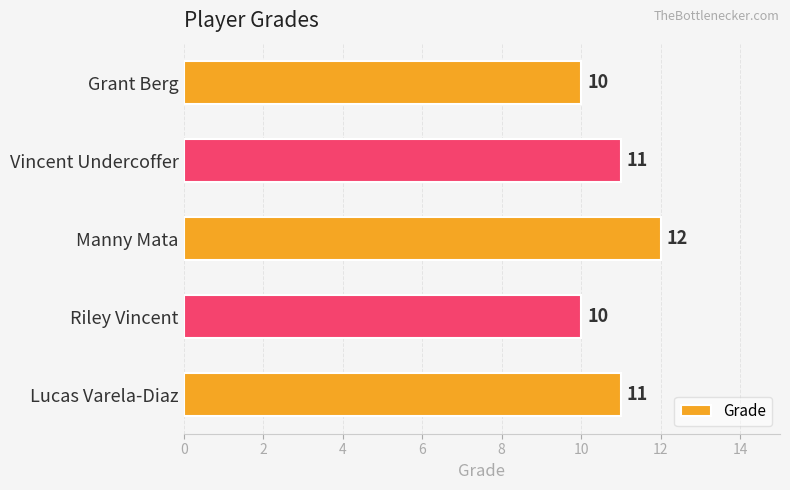

Reading top to bottom, what are all the values shown in this chart?

Grant Berg=10	Vincent Undercoffer=11	Manny Mata=12	Riley Vincent=10	Lucas Varela-Diaz=11